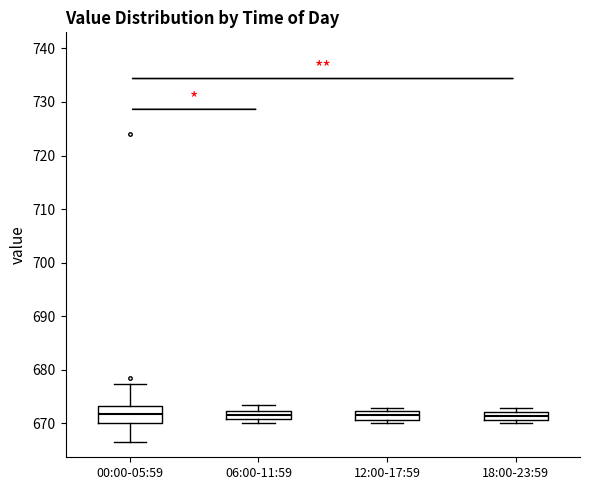

Comparing the boxes themselves (not the whiskers), which one is the tallest?

00:00-05:59